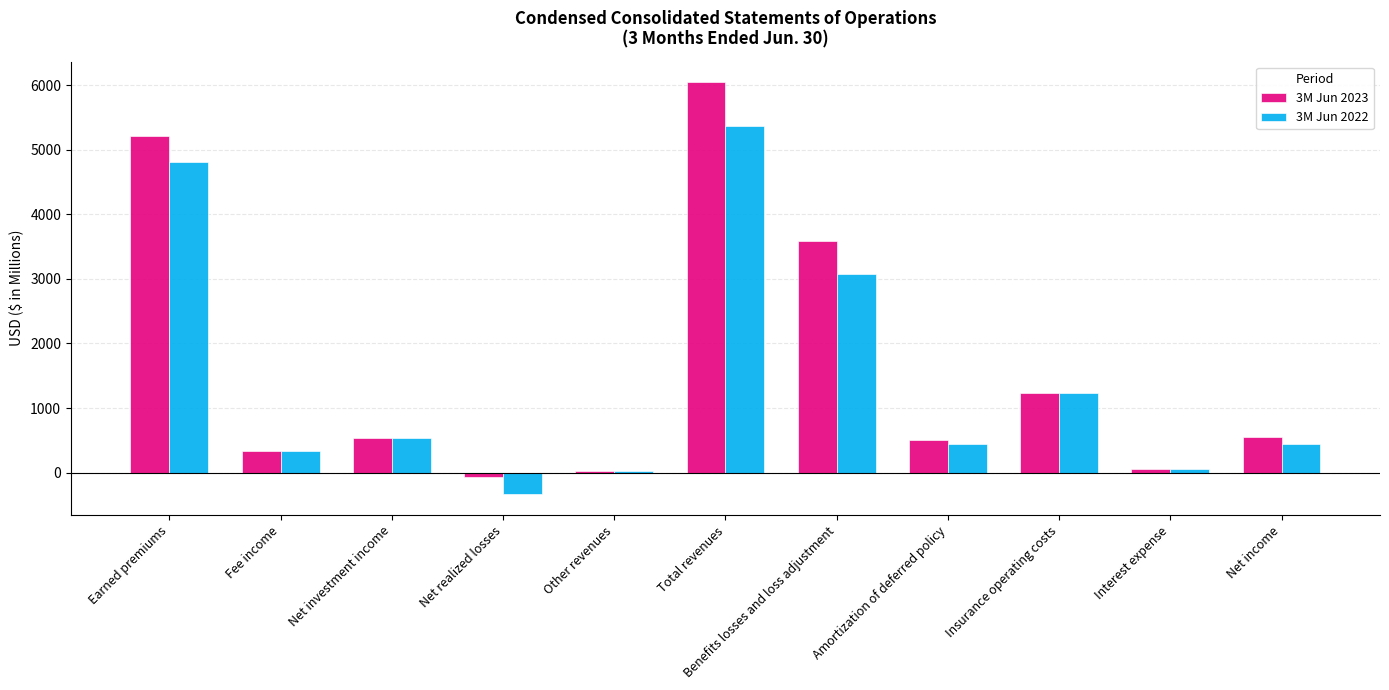

The 3M Jun 2023 series shows 6049 at Total revenues. True or false?

True